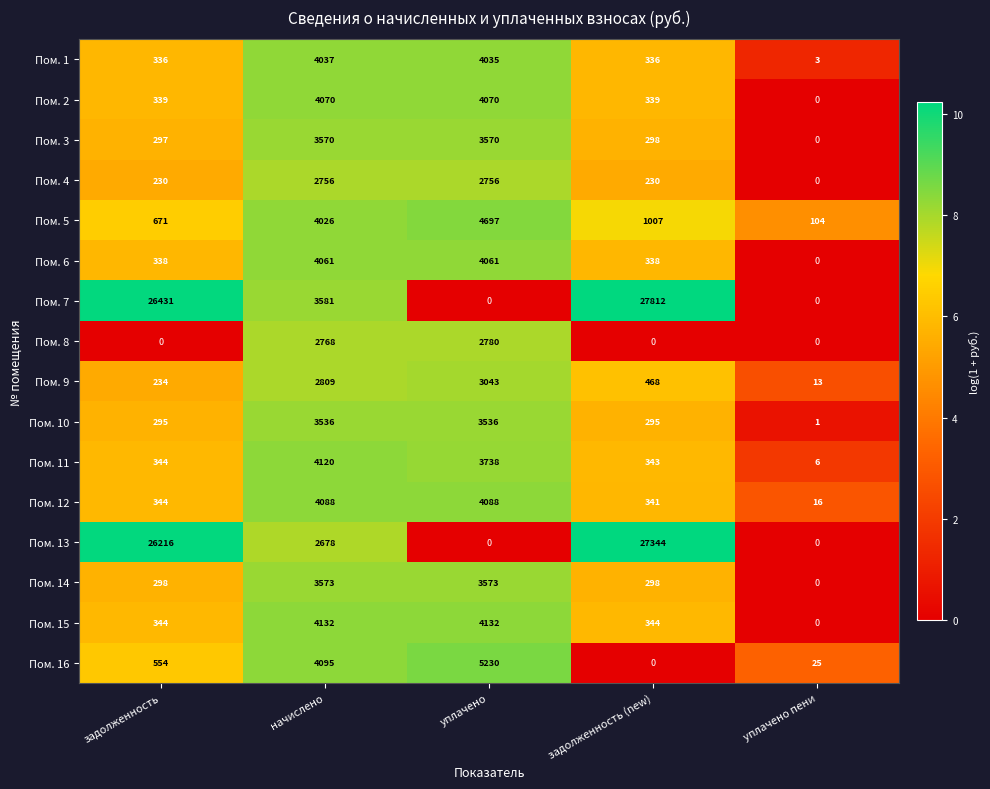

What is the total value across all series at задолженность?

57271